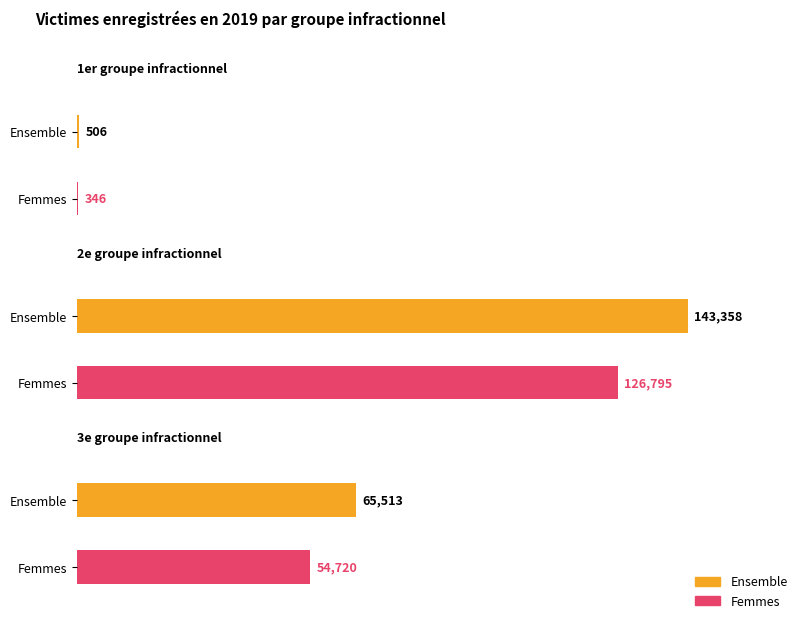

Count the number of categories in the chart.

3